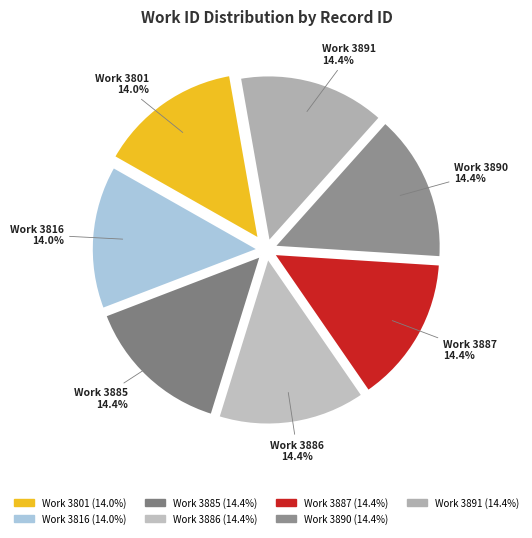

How many slices are in this pie chart?

7